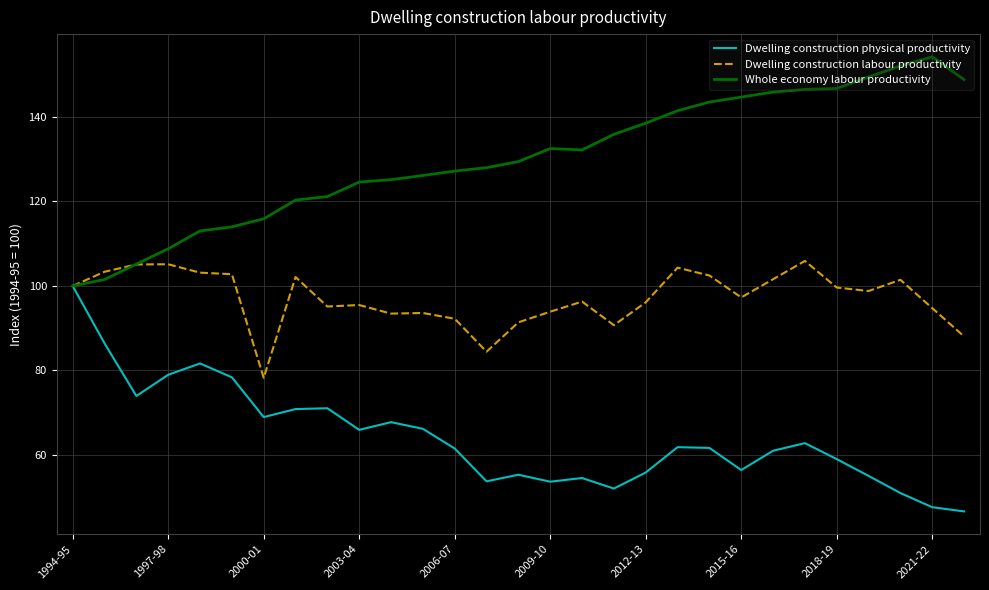

List the series in order of their peak value, lowest first.

Dwelling construction physical productivity, Dwelling construction labour productivity, Whole economy labour productivity